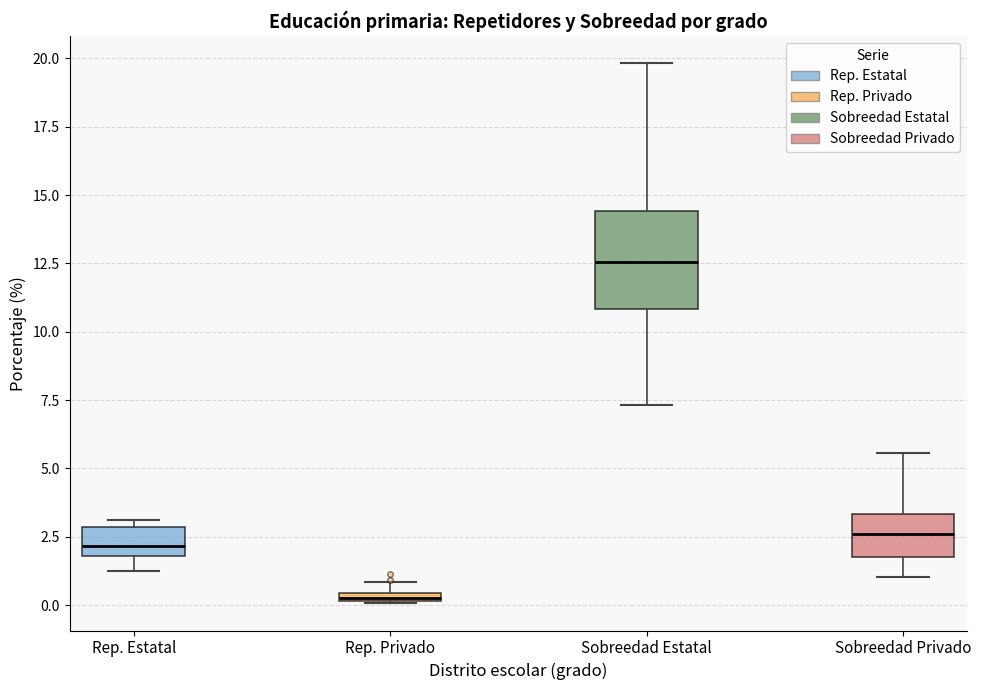

Which box has the lowest median line?

Rep. Privado